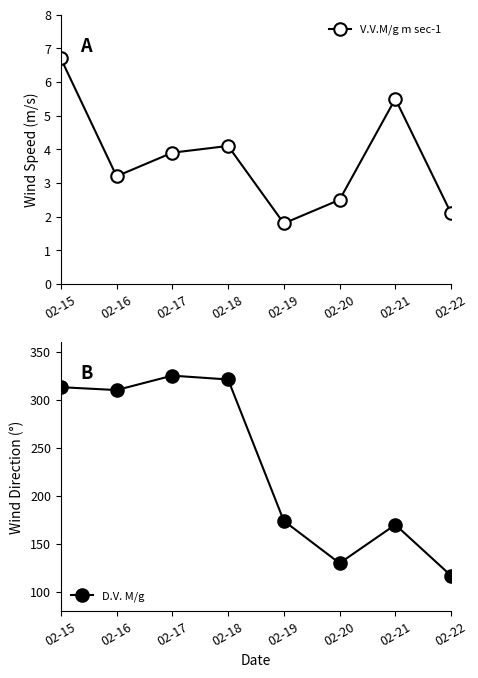

Which series has the largest total across all categories?

D.V. M/g